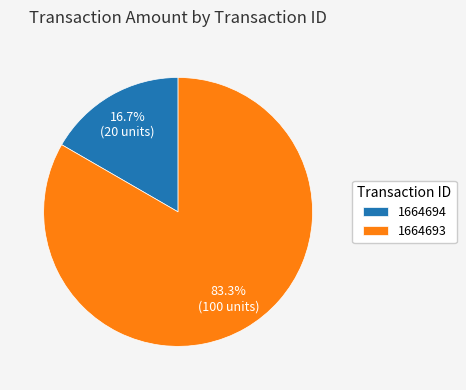

What percentage is the 1664693 slice, to the nearest percent?

83%